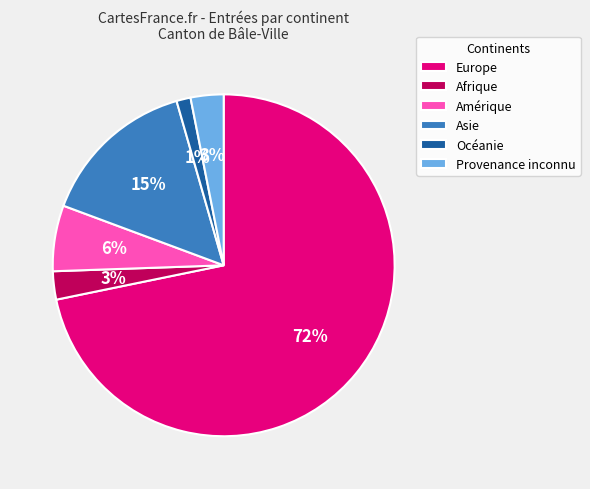

Which has a higher value, Afrique or Amérique?

Amérique